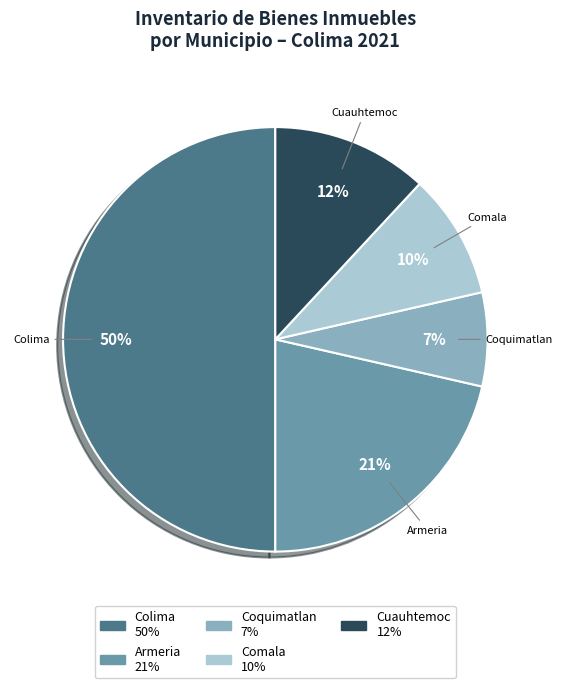

To the nearest percent, what is the average slice percentage?

20%